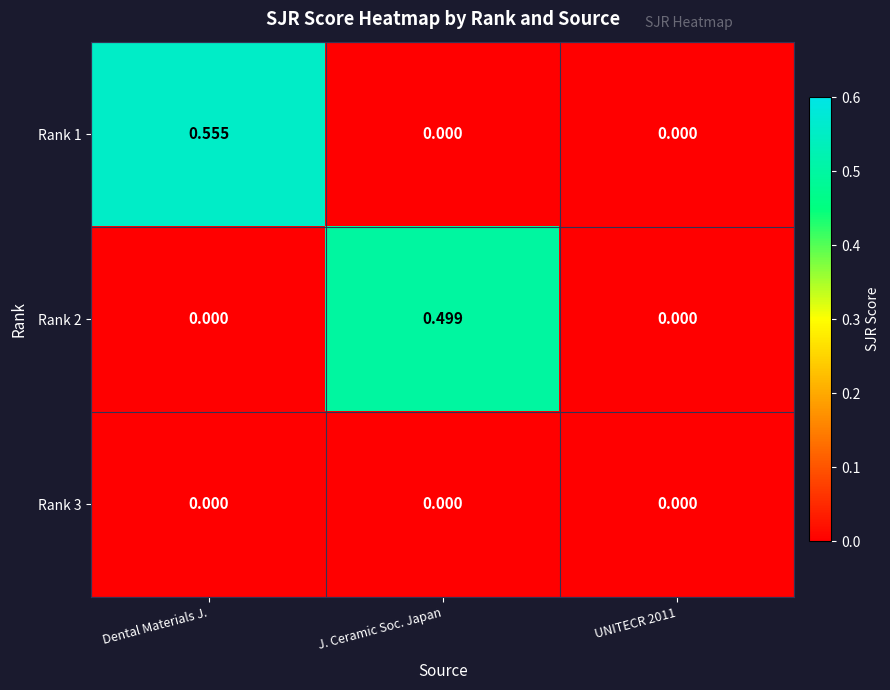

At which category does the chart reach its peak across all series?

Dental Materials J.